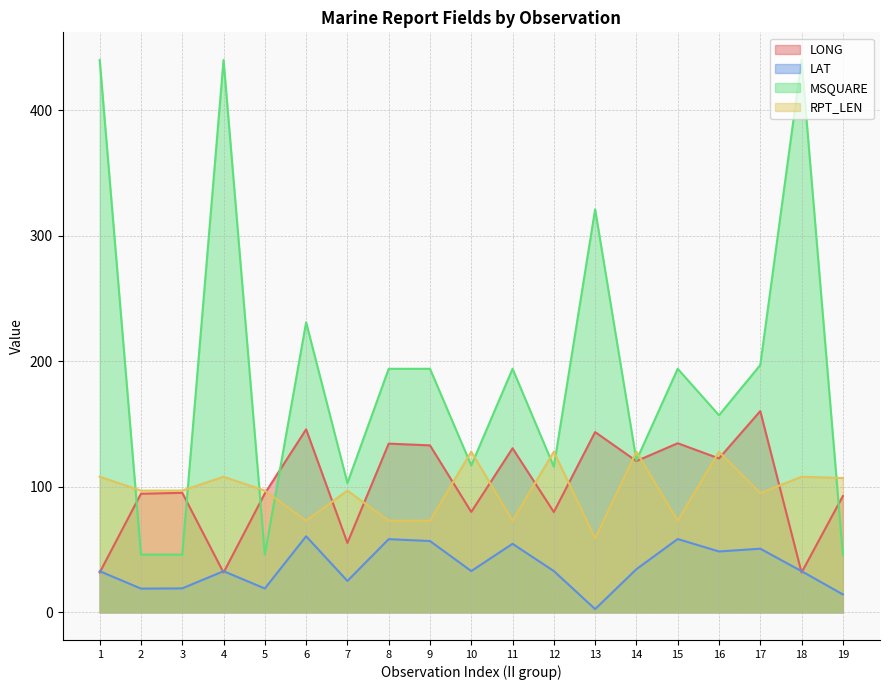

Count the number of data series in this chart.

4